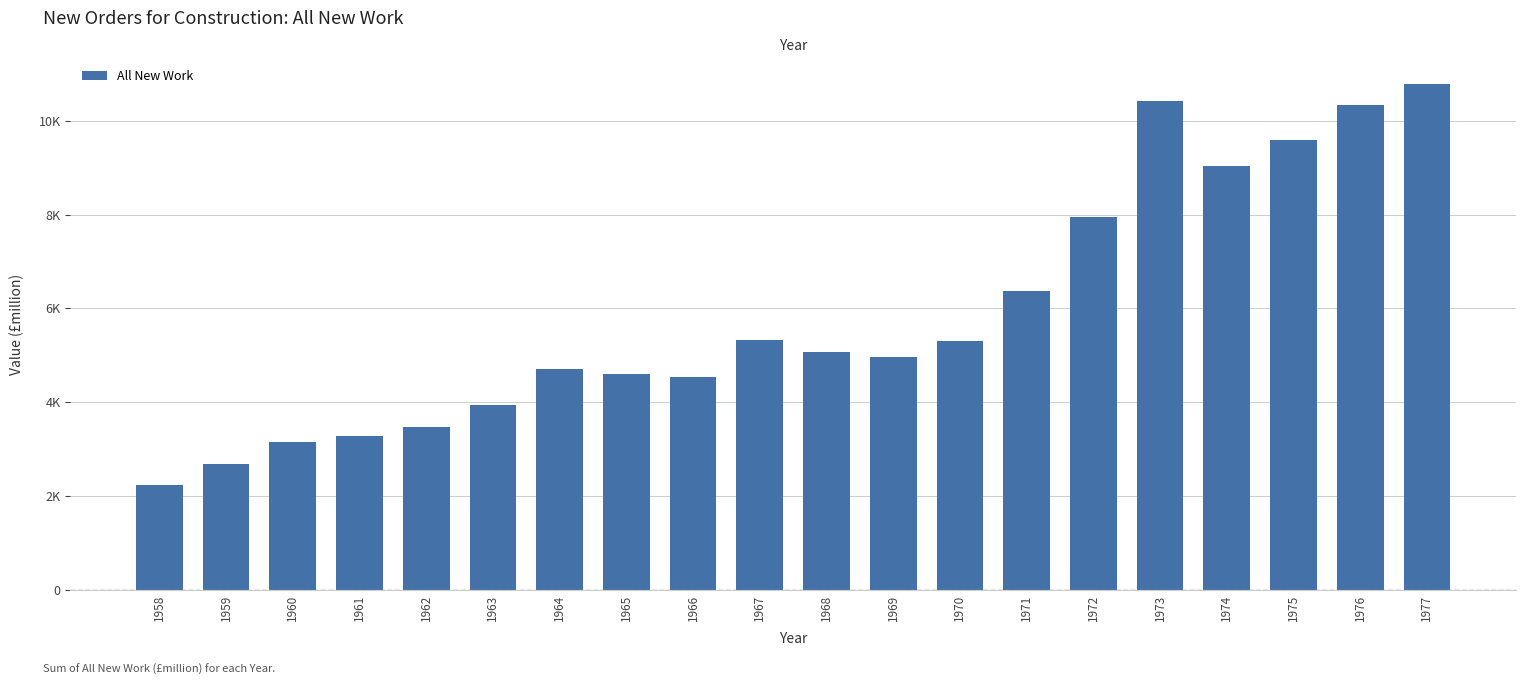

What is the difference between the second highest and minimum values?

8182